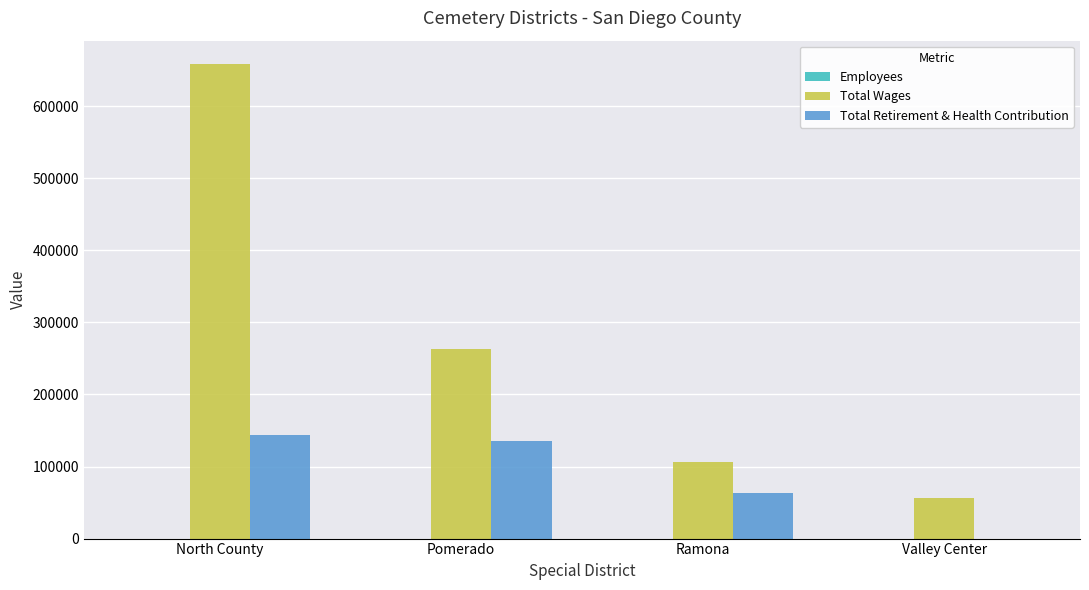

Is the value of Total Retirement & Health Contribution at North County greater than the value of Total Wages at North County?

No